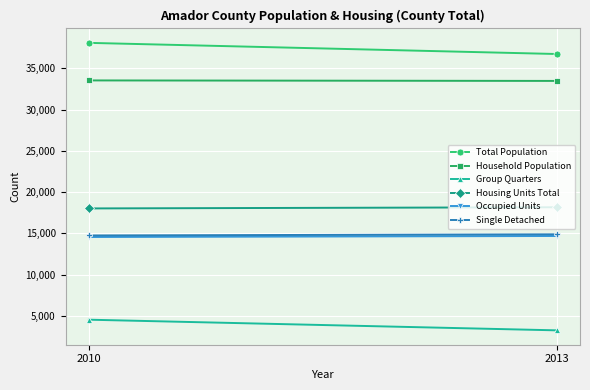

Which category has the lowest value in the Occupied Units series?

2010